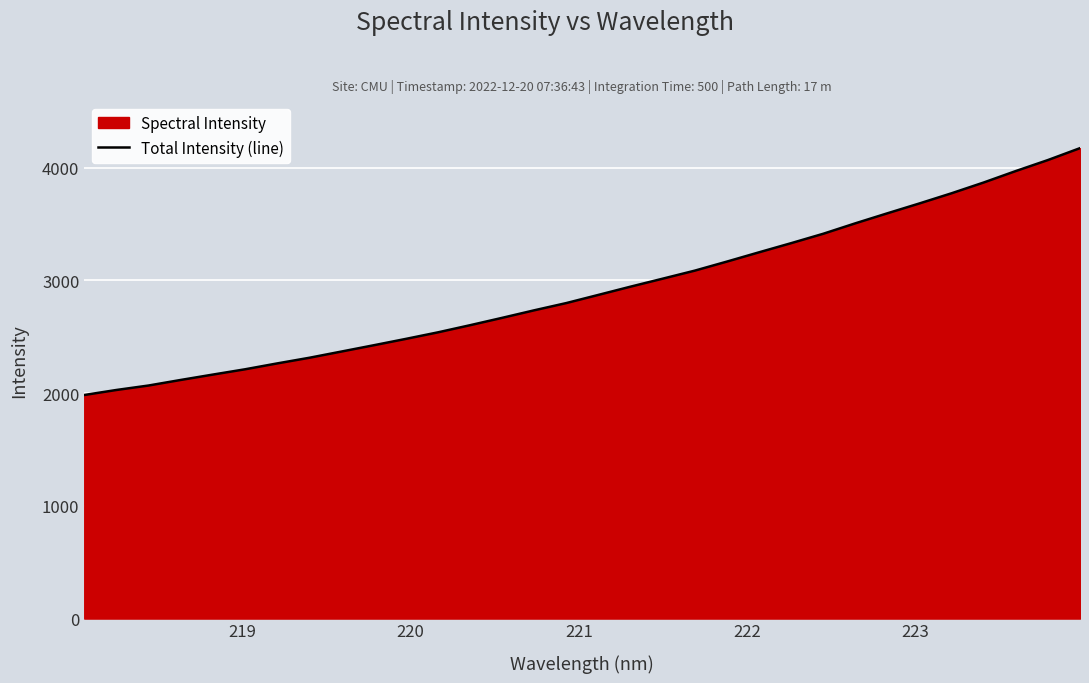

What is the difference between the maximum and minimum values?

2189.7